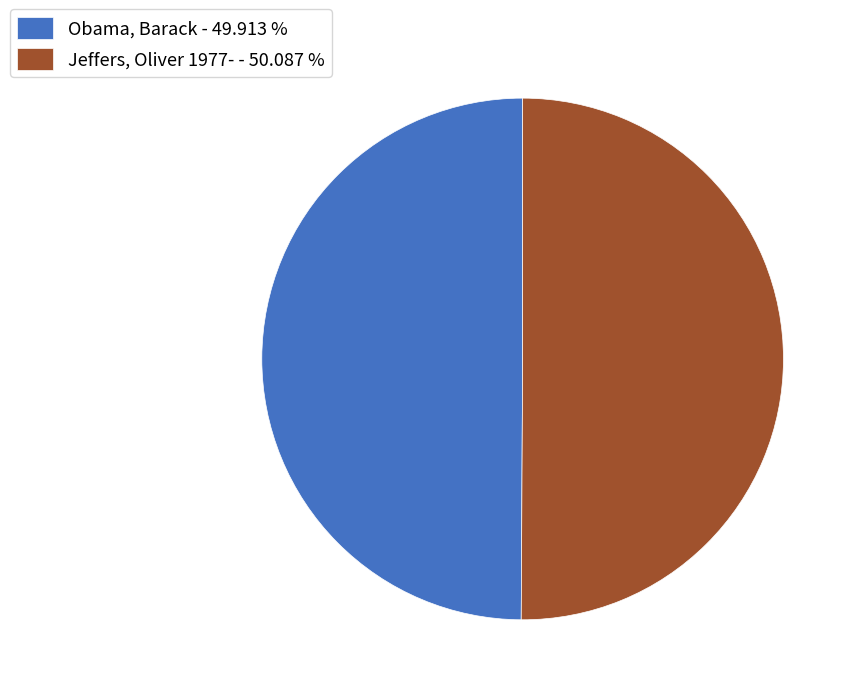

Count the number of slices in the pie.

2